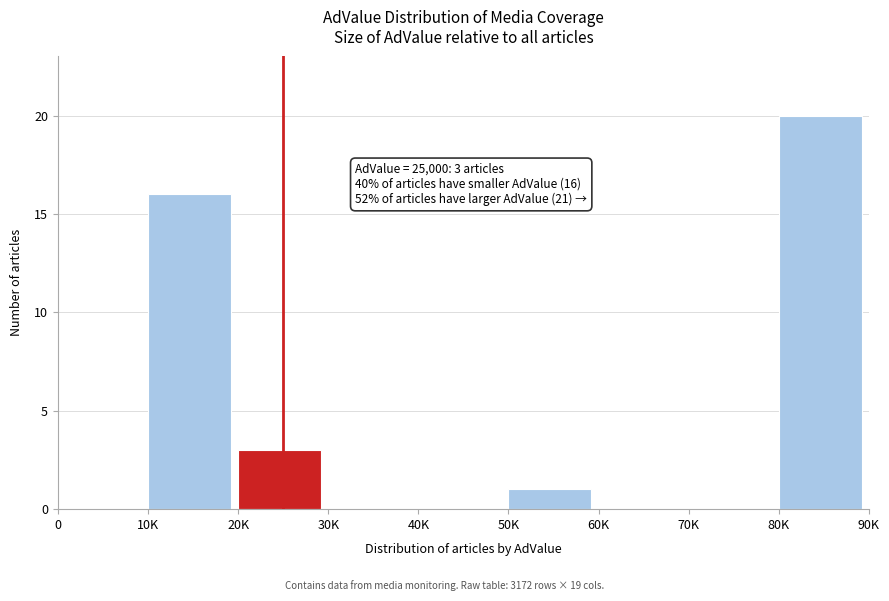

Reading left to right, list all the values displayed in this chart.

0=0	10K=16	20K=3	30K=0	40K=0	50K=1	60K=0	70K=0	80K=20